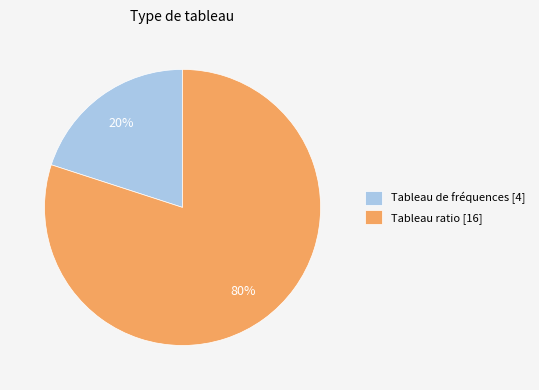

How many segments does this pie chart have?

2